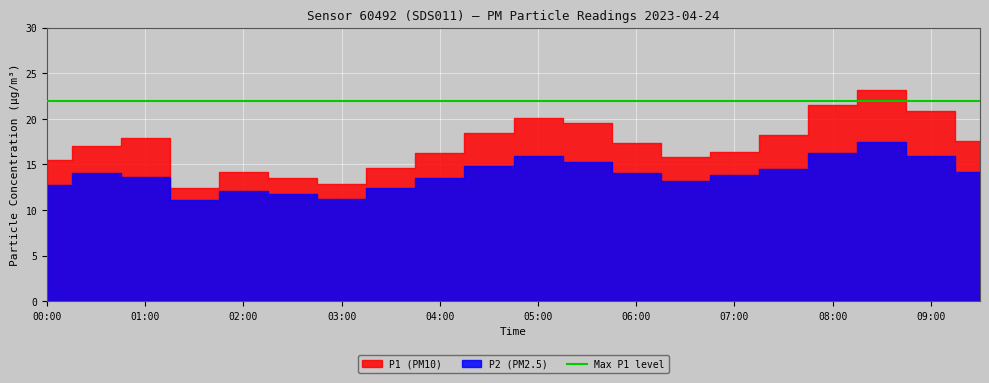

What is the average value of the P1 series?

17.1